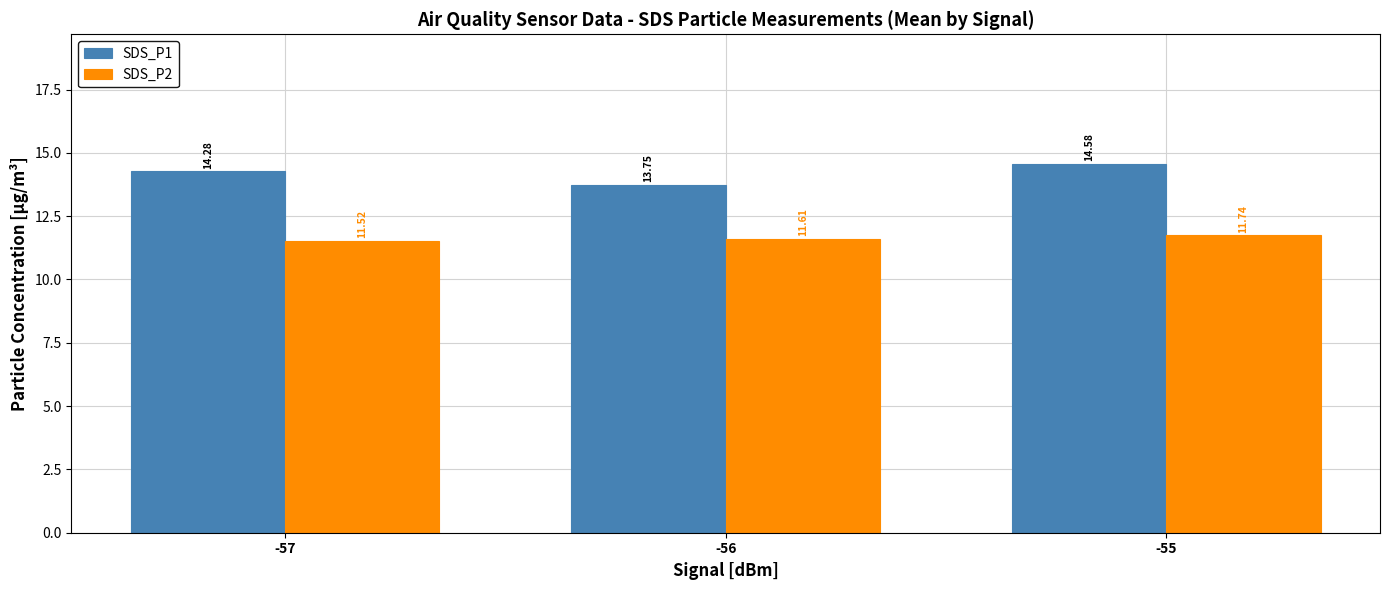

How many groups of bars are there?

3